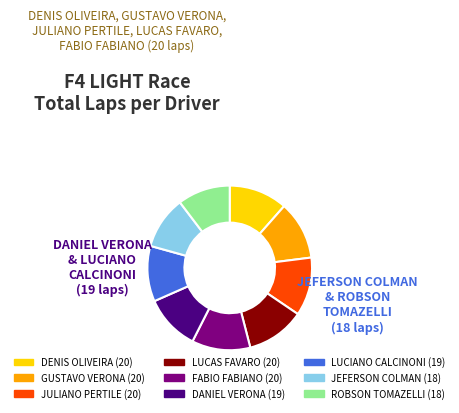

Does any single category account for the majority?

No